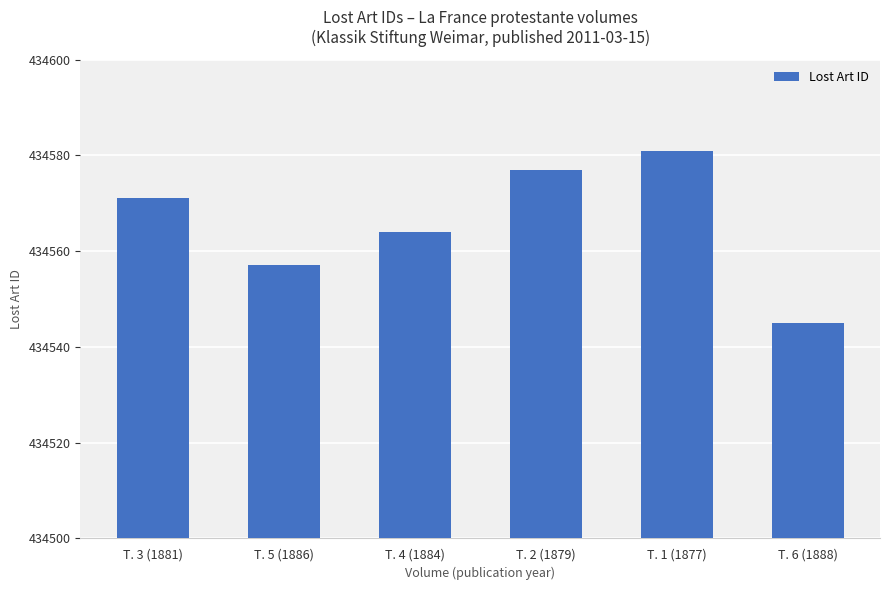

Rank the categories by value from highest to lowest.

T. 1 (1877), T. 2 (1879), T. 3 (1881), T. 4 (1884), T. 5 (1886), T. 6 (1888)